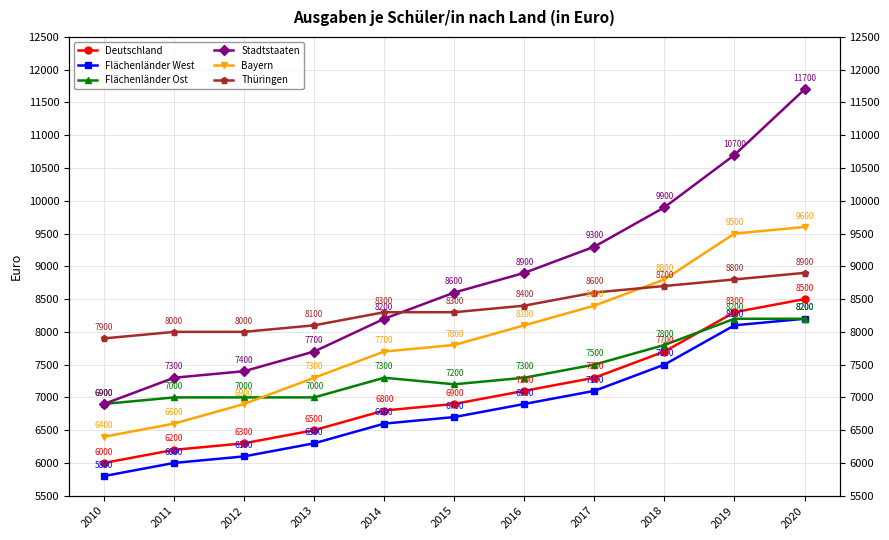

What is the value of the Thüringen point at the 3rd from the left?

8000